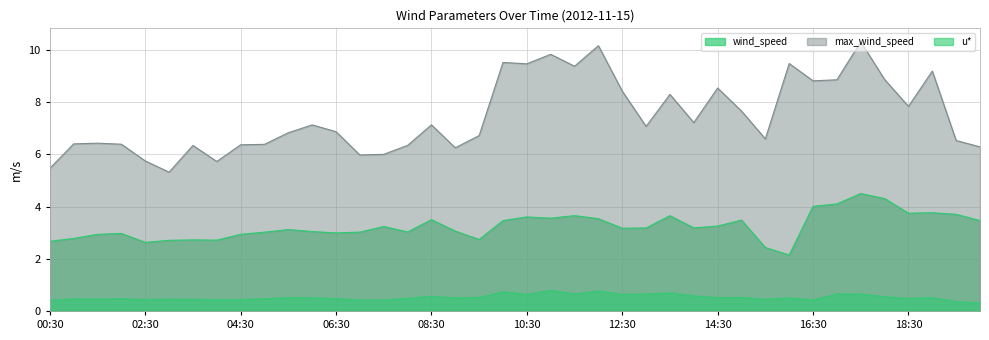

True or false: max_wind_speed has a value of 8.8 at 16:30.

True